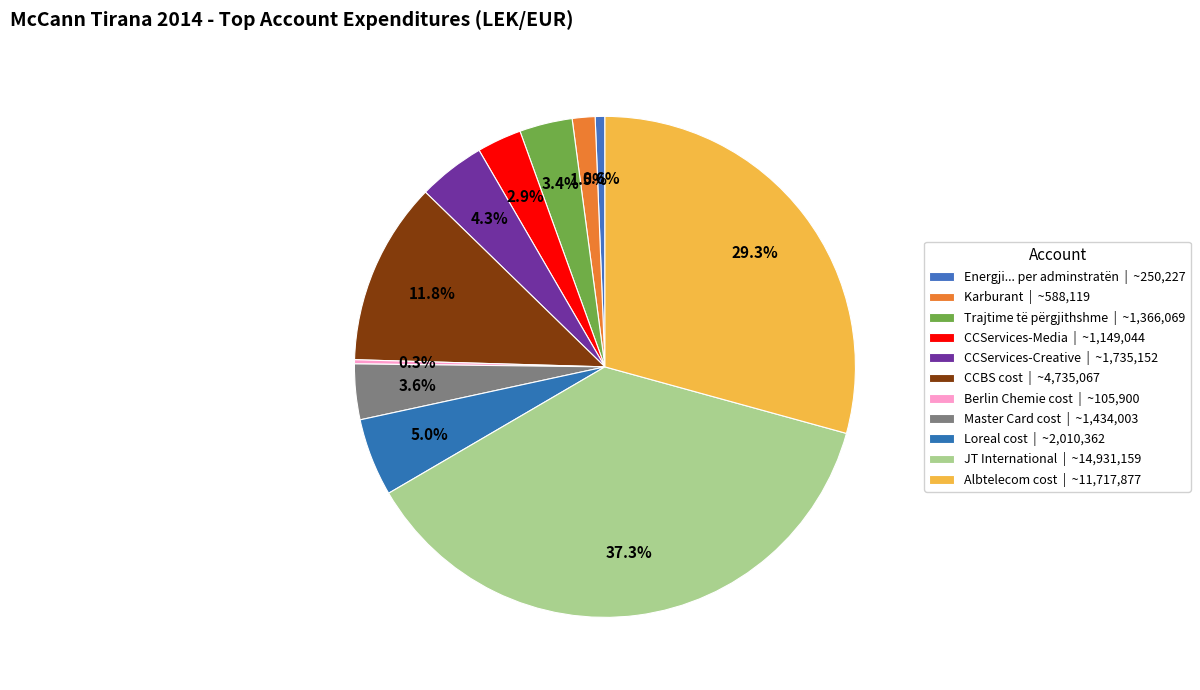

What portion of the pie excludes Berlin Chemie cost?

99.7%